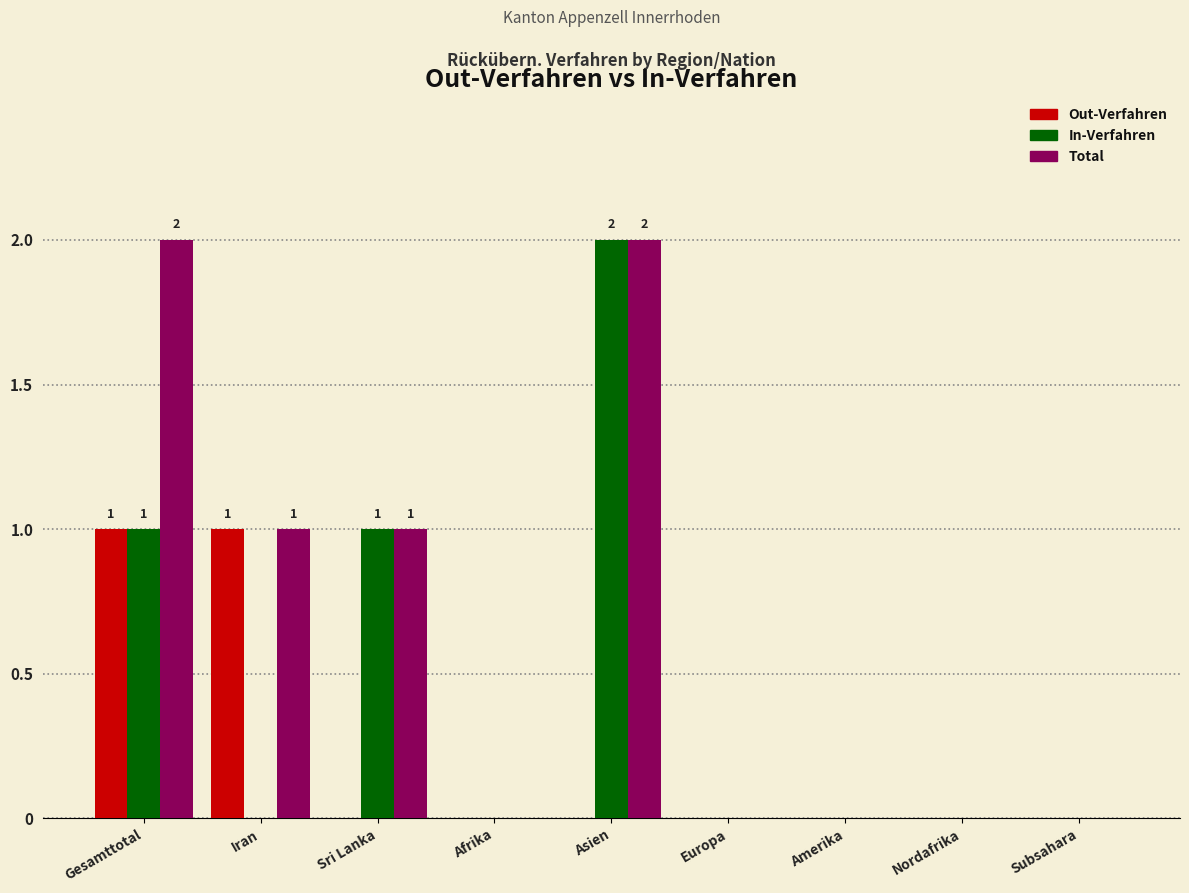

Reading right to left, extract all data points from this chart.

Out-Verfahren: Subsahara=0	Nordafrika=0	Amerika=0	Europa=0	Asien=0	Afrika=0	Sri Lanka=0	Iran=1	Gesamttotal=1
In-Verfahren: Subsahara=0	Nordafrika=0	Amerika=0	Europa=0	Asien=2	Afrika=0	Sri Lanka=1	Iran=0	Gesamttotal=1
Total: Subsahara=0	Nordafrika=0	Amerika=0	Europa=0	Asien=2	Afrika=0	Sri Lanka=1	Iran=1	Gesamttotal=2